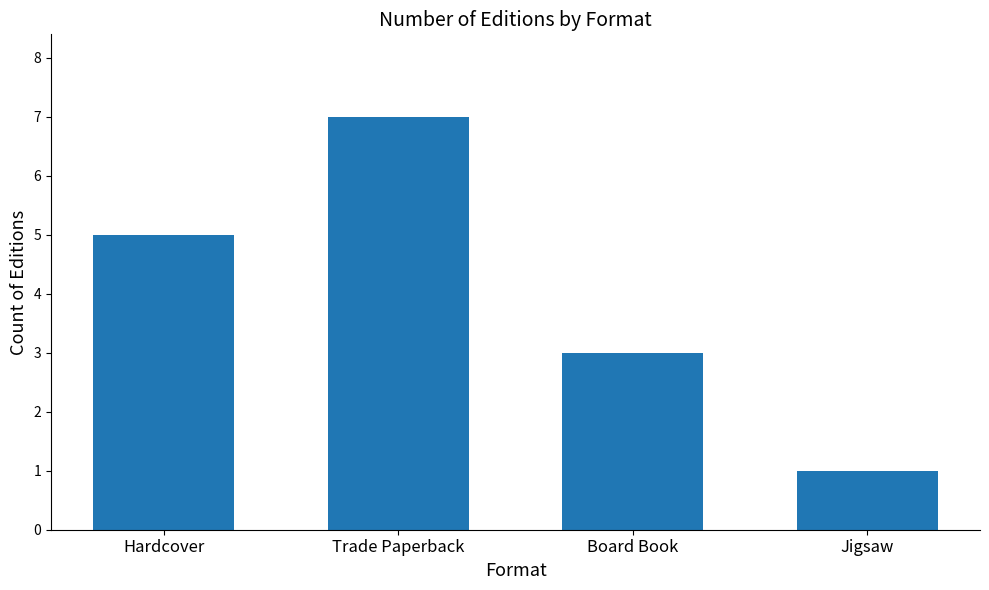

Reading left to right, what are all the values shown in this chart?

Hardcover=5	Trade Paperback=7	Board Book=3	Jigsaw=1